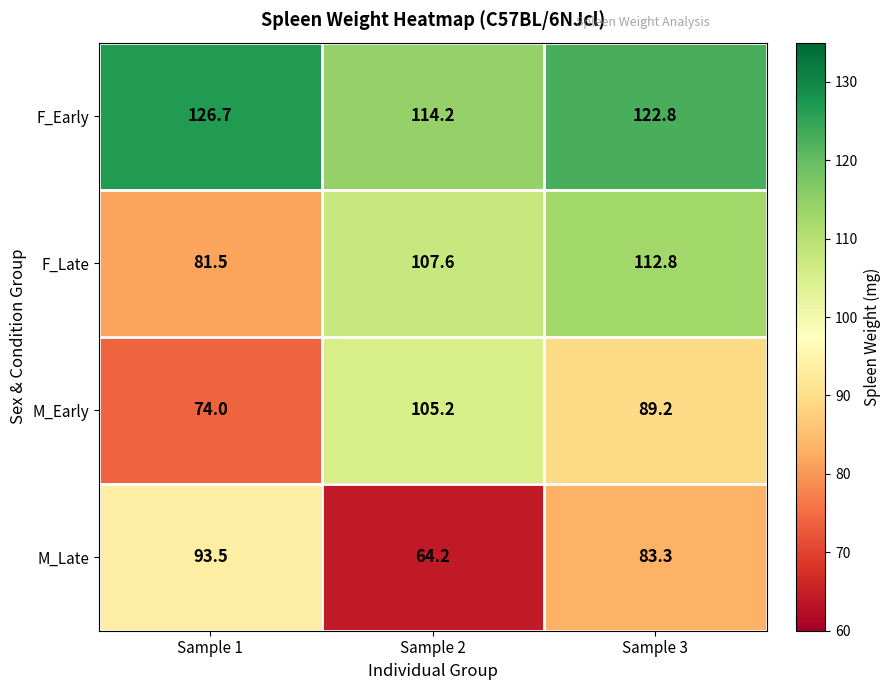

What is the sum of all F_Early values?

363.7